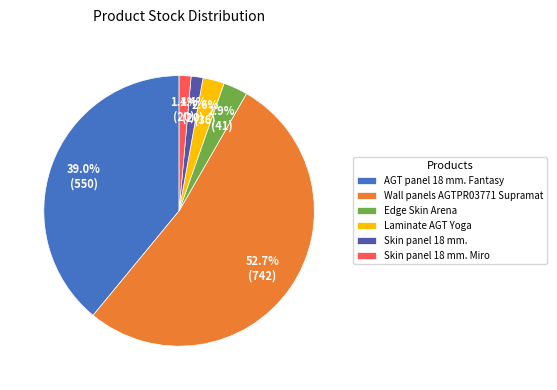

To the nearest percent, what is the combined percentage of Skin panel 18 mm. and AGT panel 18 mm. Fantasy?

40%